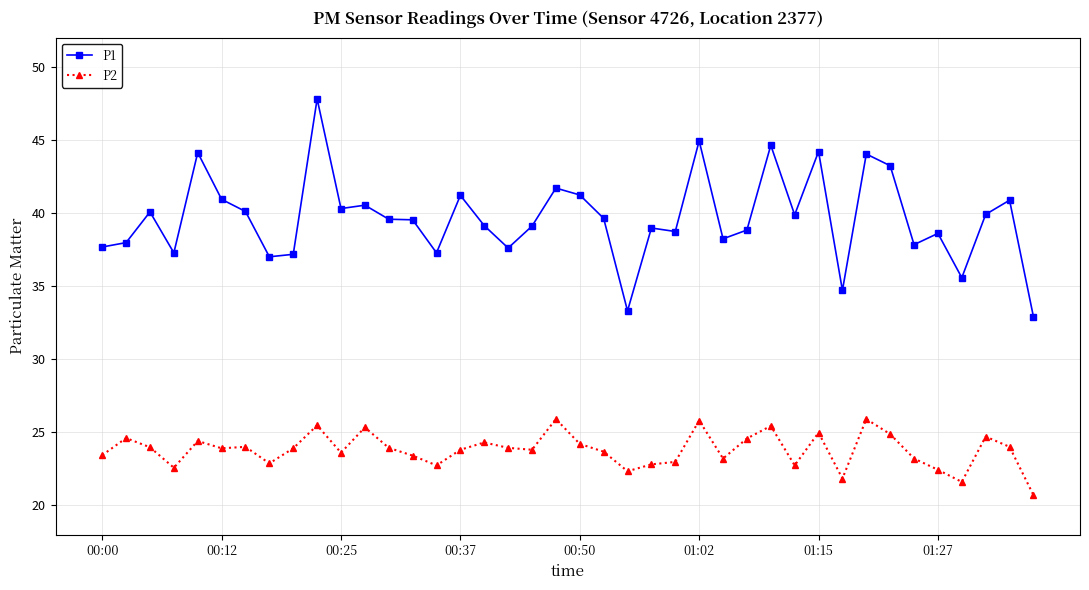

What is the difference between the second highest and minimum values in the P2 series?

5.2